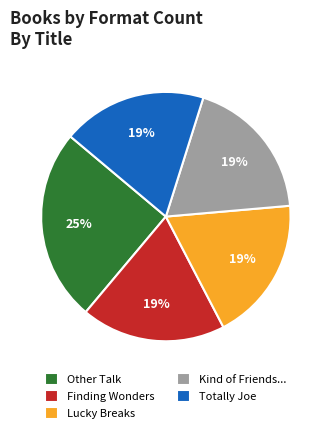

Which slice is the largest?

Other Talk